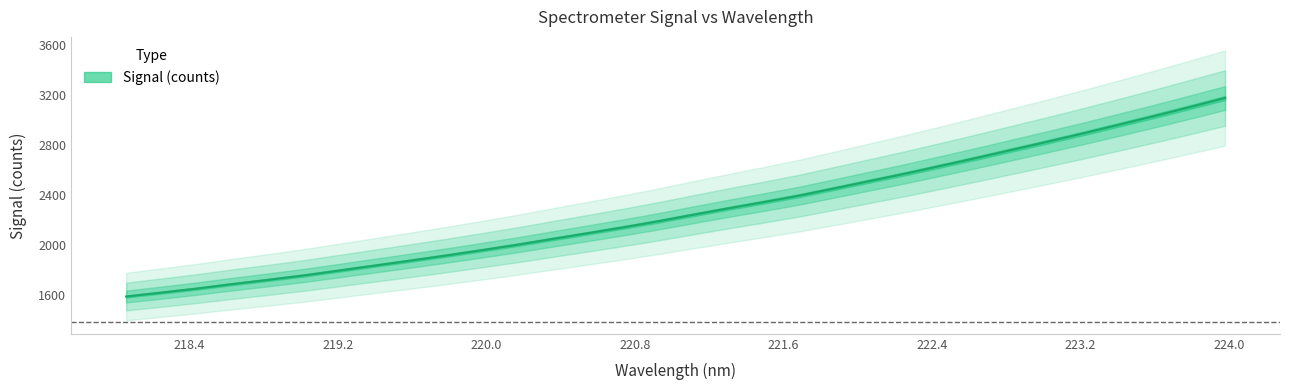

Reading left to right, list all the values displayed in this chart.

1585.7	1617.1	1649.4	1685.2	1718.9	1754.0	1793.2	1832.8	1872.2	1912.7	1955.1	1998.5	2045.2	2091.4	2138.2	2187.3	2240.2	2292.0	2342.0	2393.9	2452.4	2511.4	2570.1	2632.3	2695.1	2759.9	2824.6	2890.8	2959.4	3028.7	3100.2	3173.5